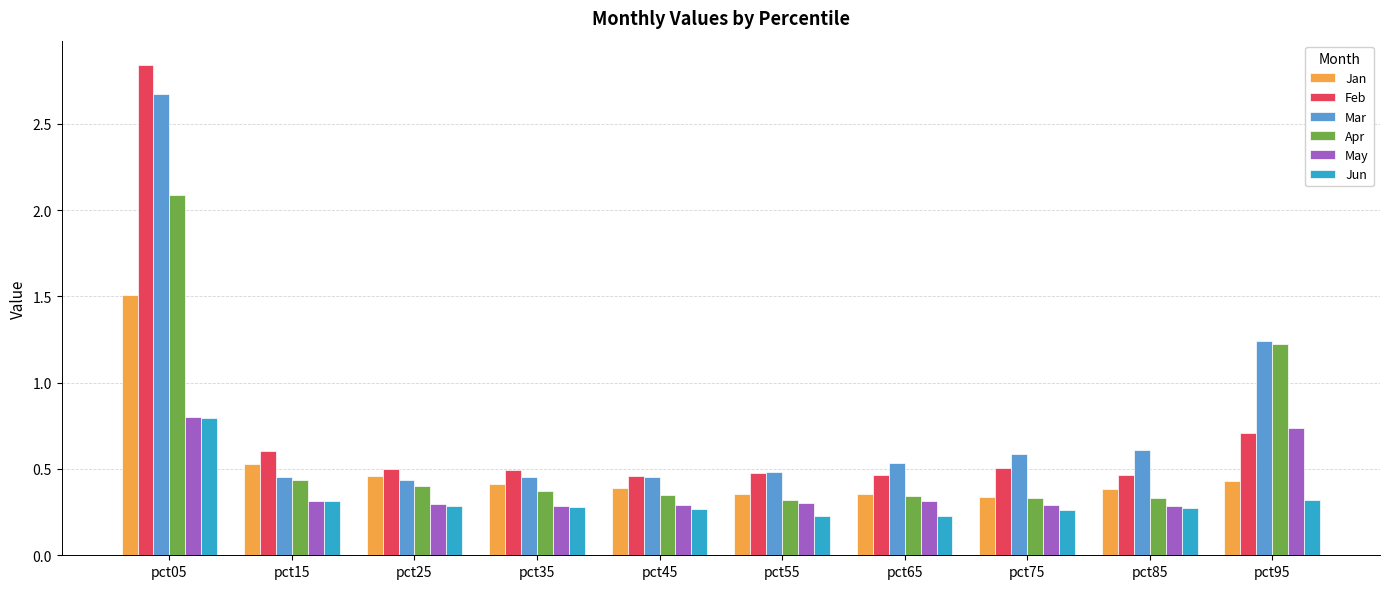

Between pct05 and pct35, which series saw the biggest shift?

Feb